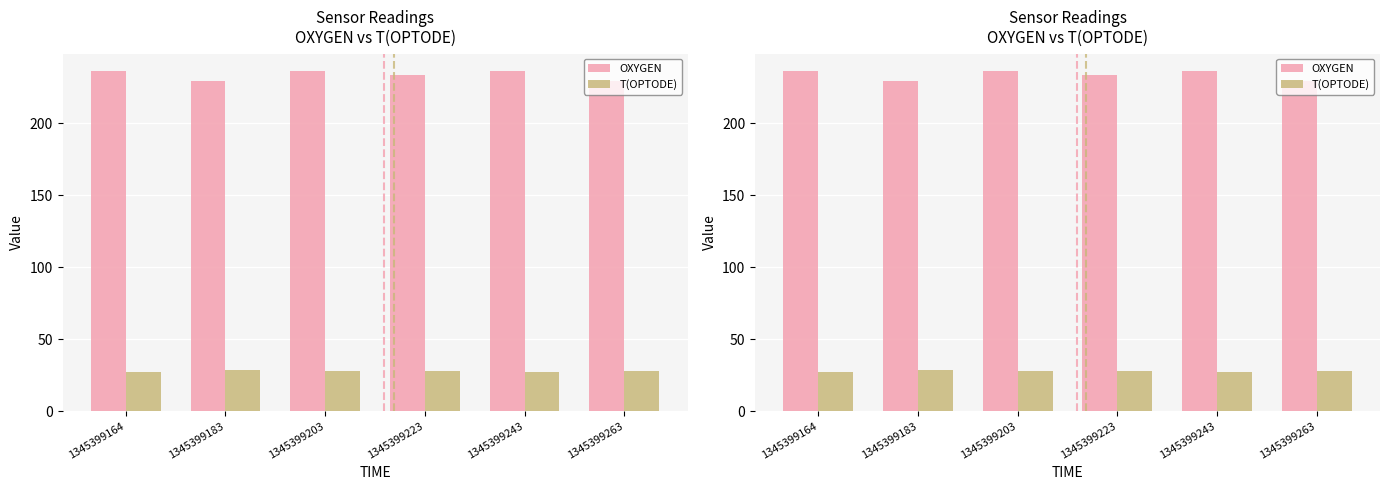

Rank the series by their average value, from highest to lowest.

OXYGEN, T(OPTODE)